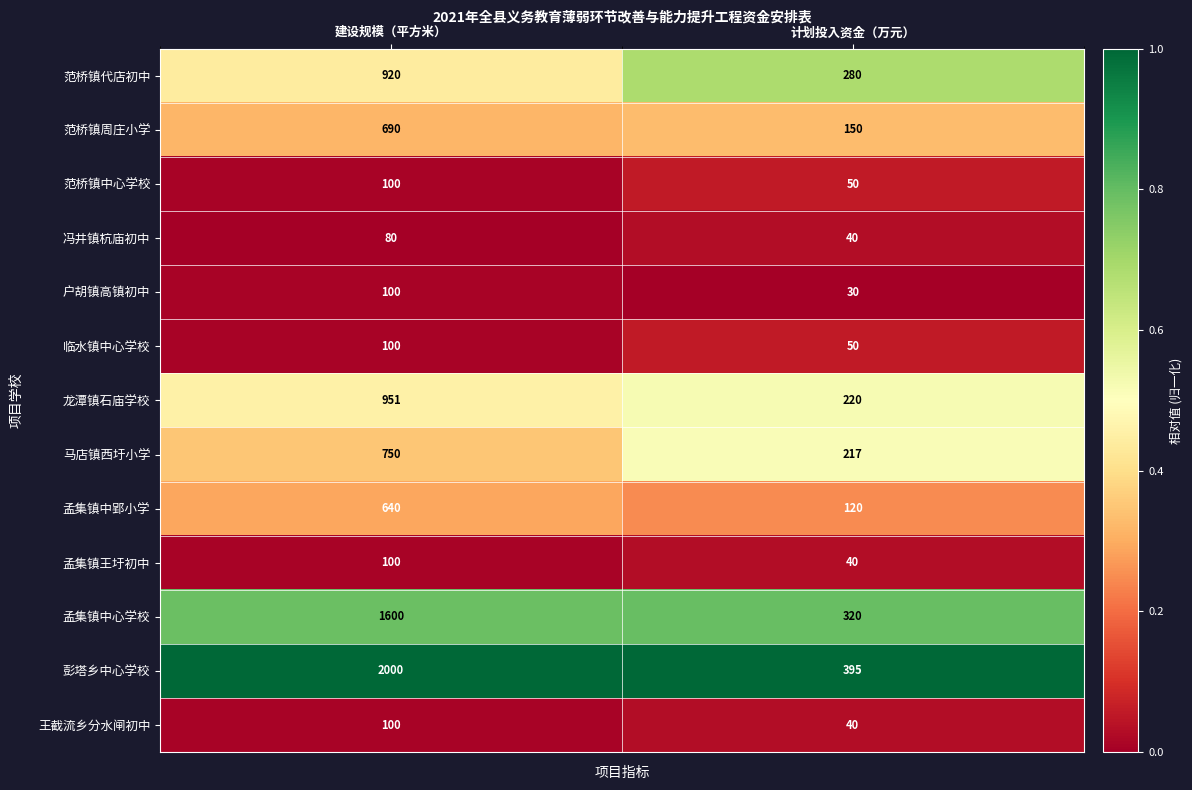

How many series are shown in this chart?

13